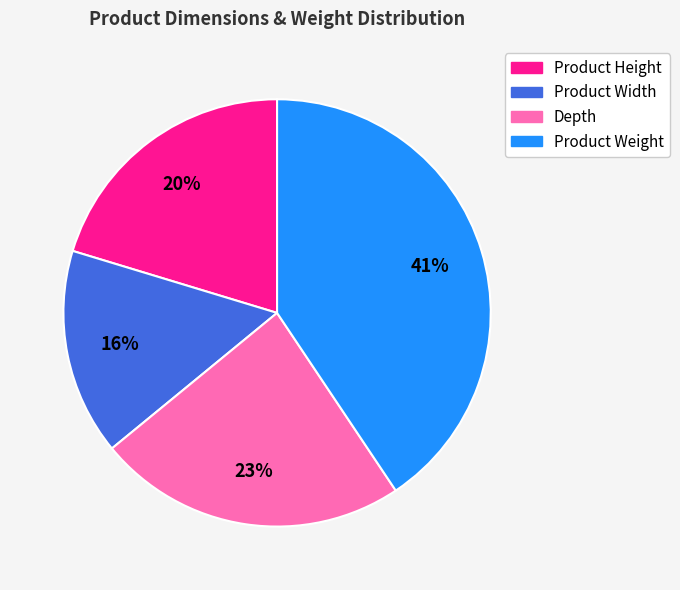

How many segments does this pie chart have?

4